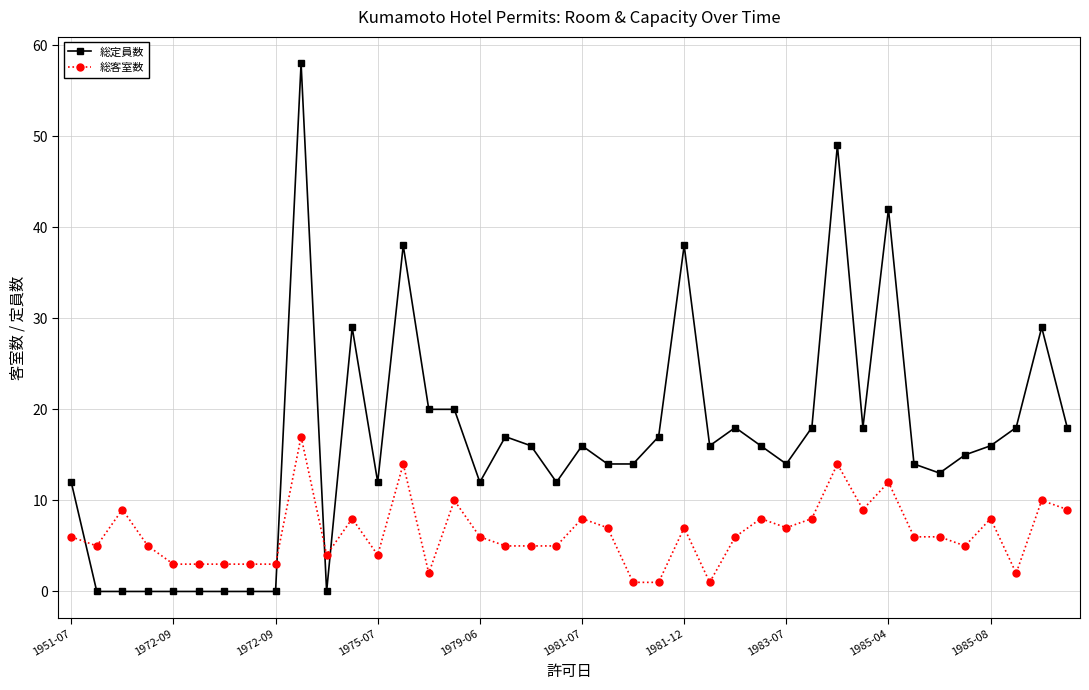

What is the value of the 総定員数 point at the 35th from the left?

13